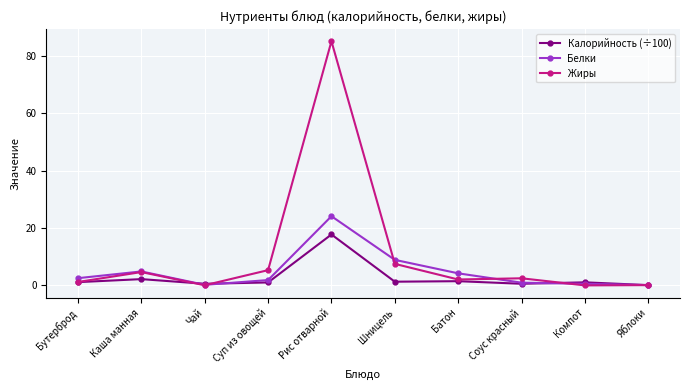

At how many categories does at least one series exceed 34?

1